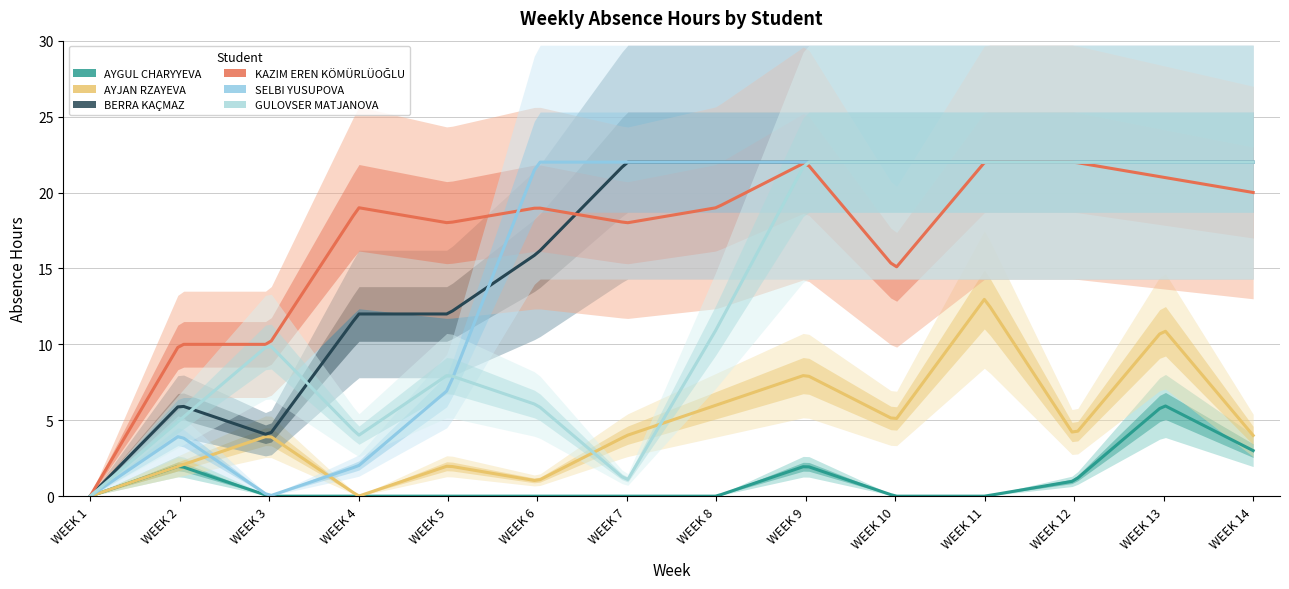

In BERRA KAÇMAZ, how many points are lower than both neighbors (excluding endpoints)?

1